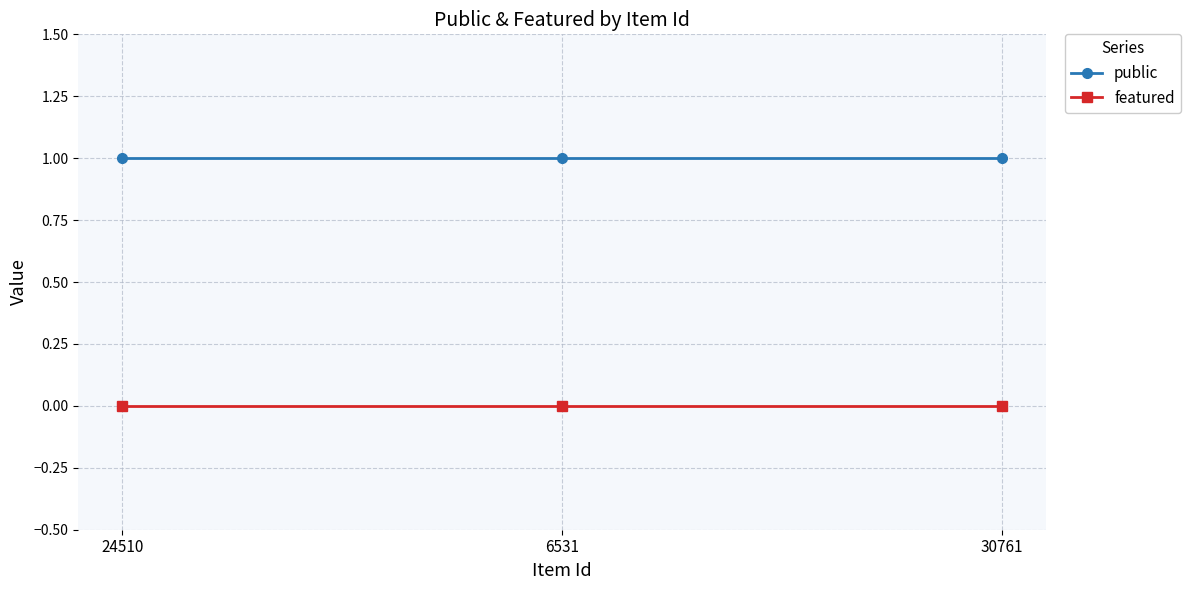

At 30761, list the series in order from largest to smallest.

public, featured